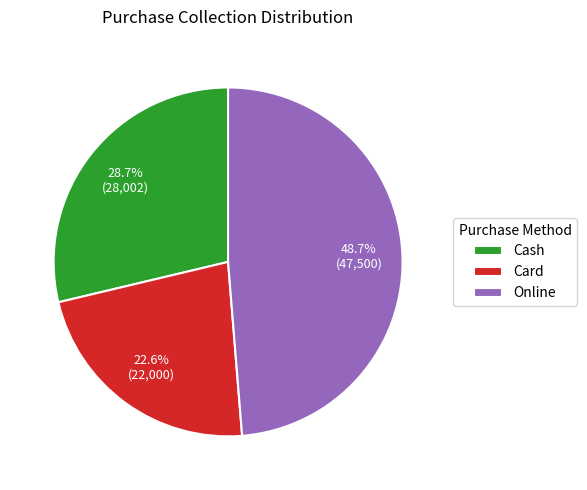

Is there a majority slice in this chart?

No